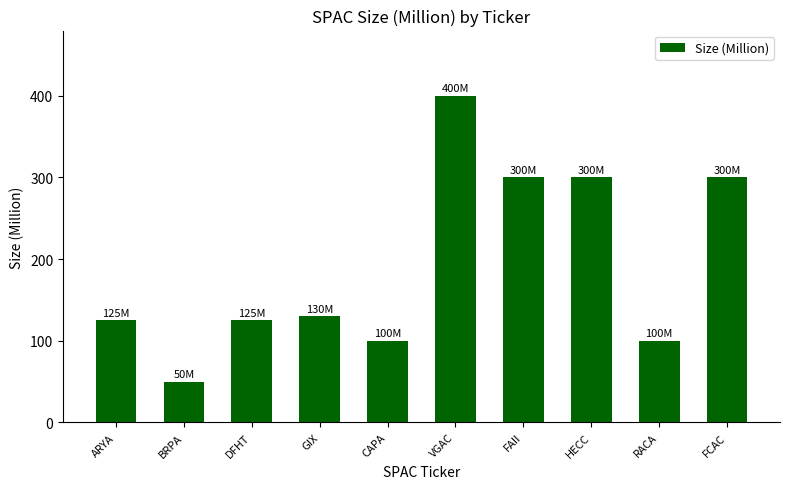

Which has a higher value, VGAC or GIX?

VGAC